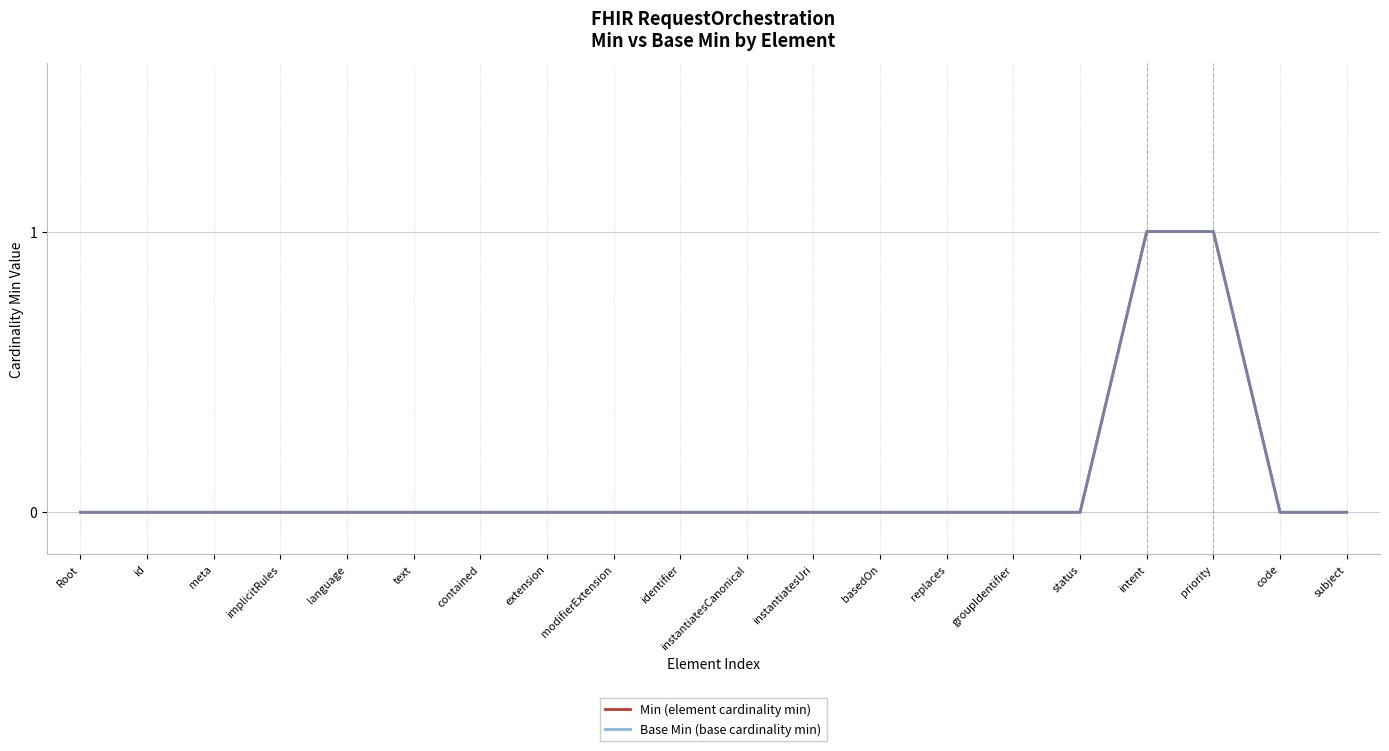

At which label is Min (element cardinality min) closest to 0?

Root